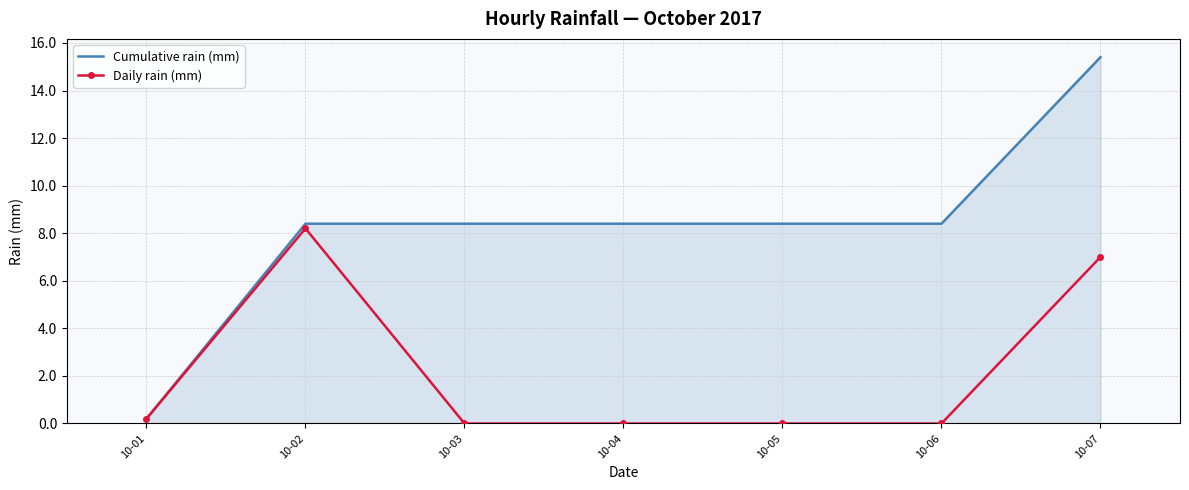

Which category has the highest value in the Cumulative rain (mm) series?

10-07